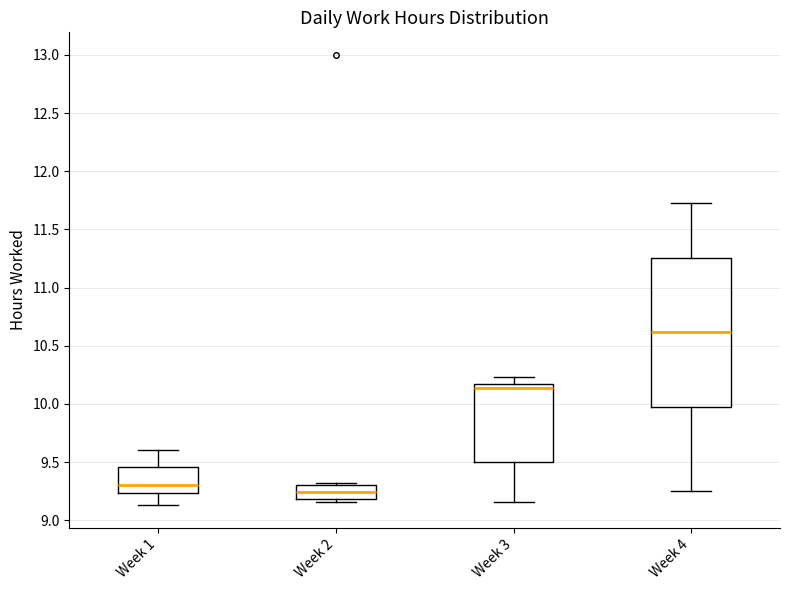

Reading left to right, transcribe this box plot: for each box, give where its median line is, the range the box spans, and where its two whiskers end, as read against the y-axis. The values are not printed on the chart, so give them approximately, as read against the axis.

Week 1: median 9.30, box 9.25 to 9.45, whiskers 9.15 to 9.60
Week 2: median 9.25, box 9.20 to 9.30, whiskers 9.15 to 9.30
Week 3: median 10.15 (just below the box's upper edge), box 9.50 to 10.15, whiskers 9.15 to 10.25
Week 4: median 10.60, box 10.00 to 11.25, whiskers 9.25 to 11.75